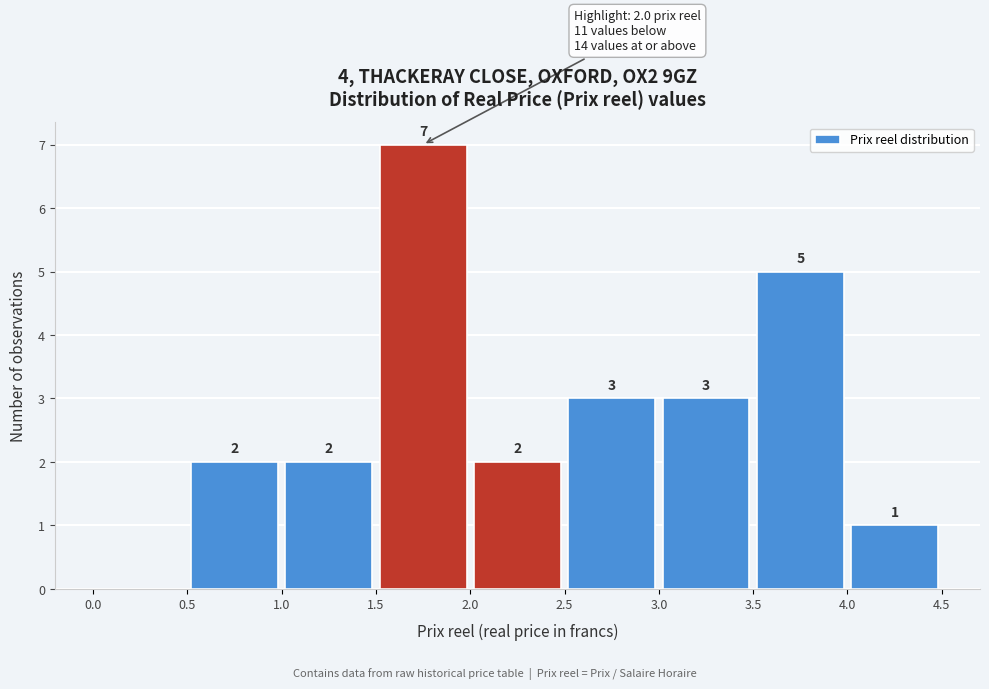

Which range on the x-axis has the tallest bar?

1.5 to 2.0